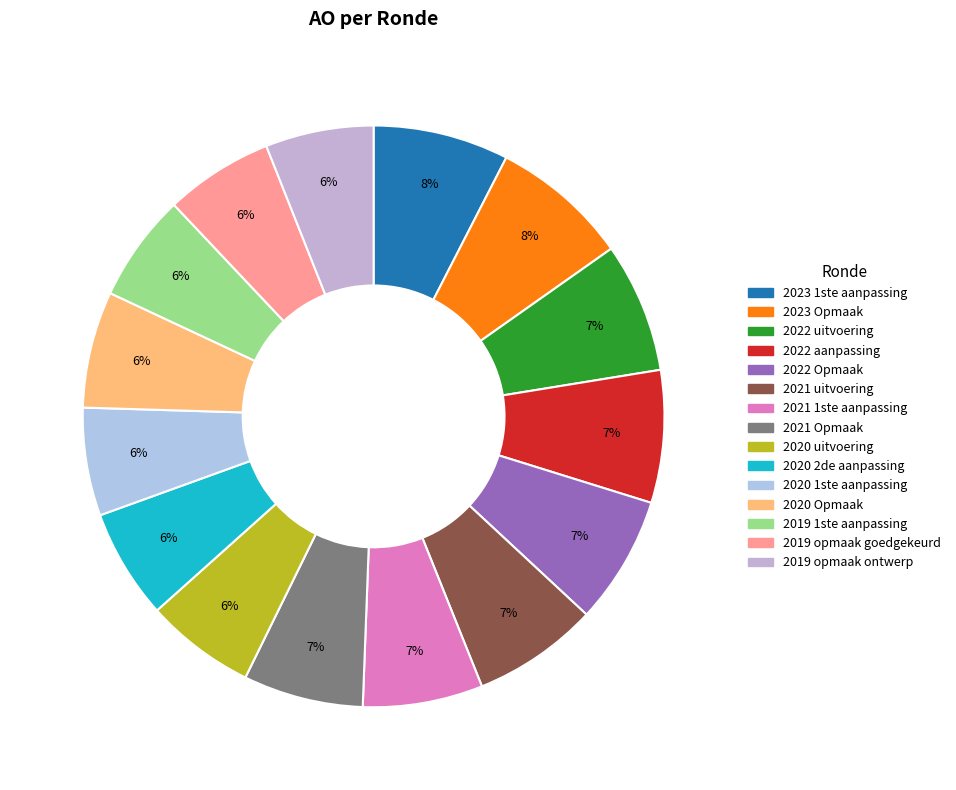

To the nearest percent, what percentage of the pie is 2023 Opmaak?

8%